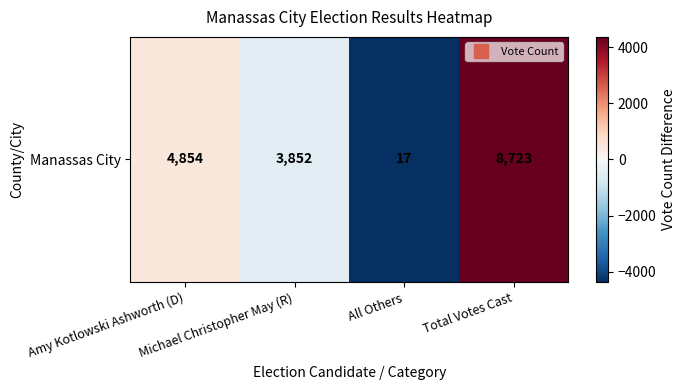

Where does the data first go above 492?

Amy Kotlowski Ashworth (D)